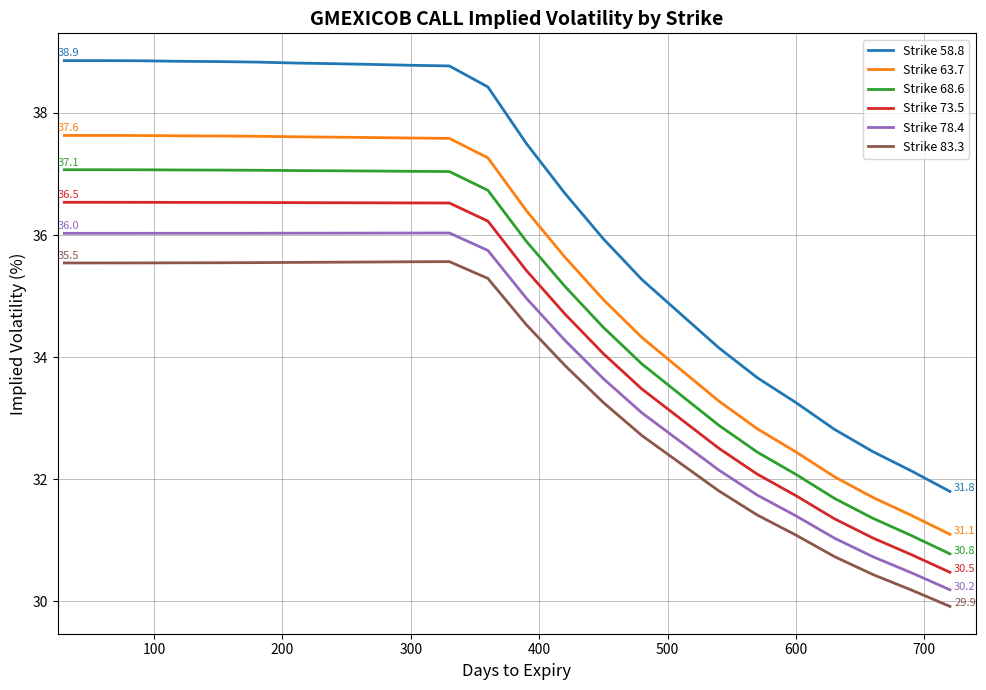

What is the difference between the maximum and minimum values in the Strike 78.4 series?

5.8